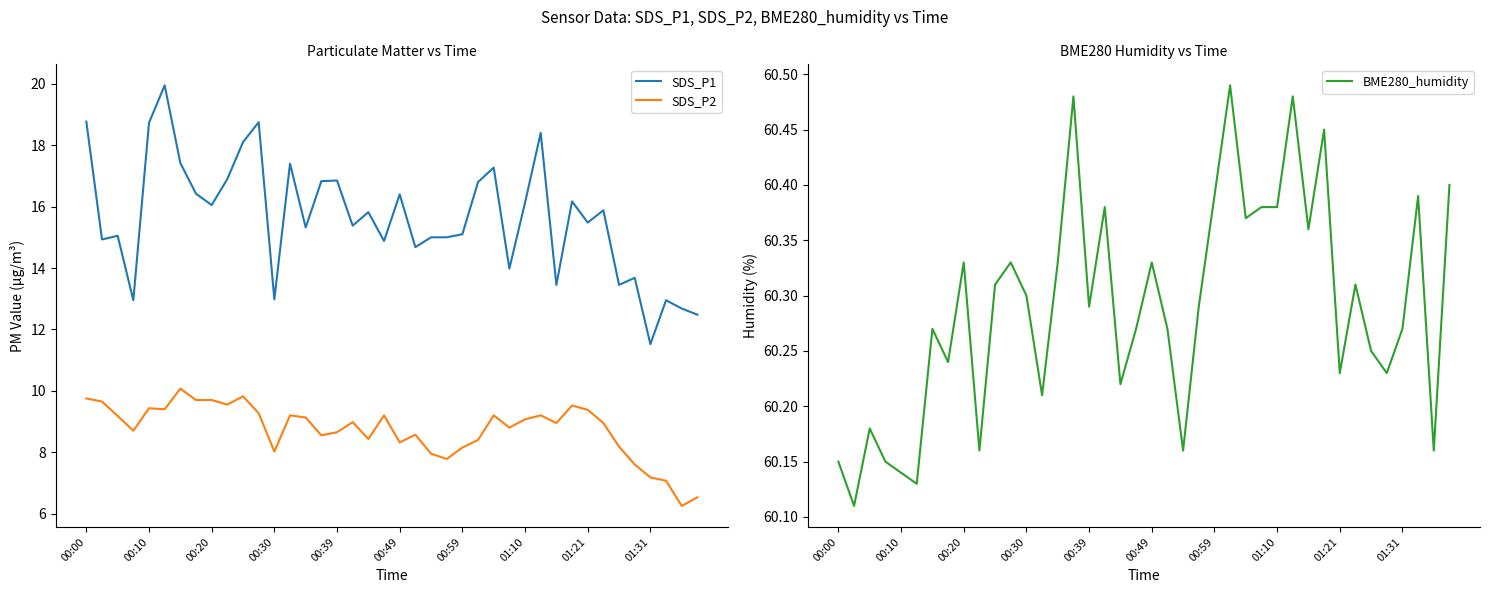

The value of SDS_P2 at 26 is 9.2. True or false?

True